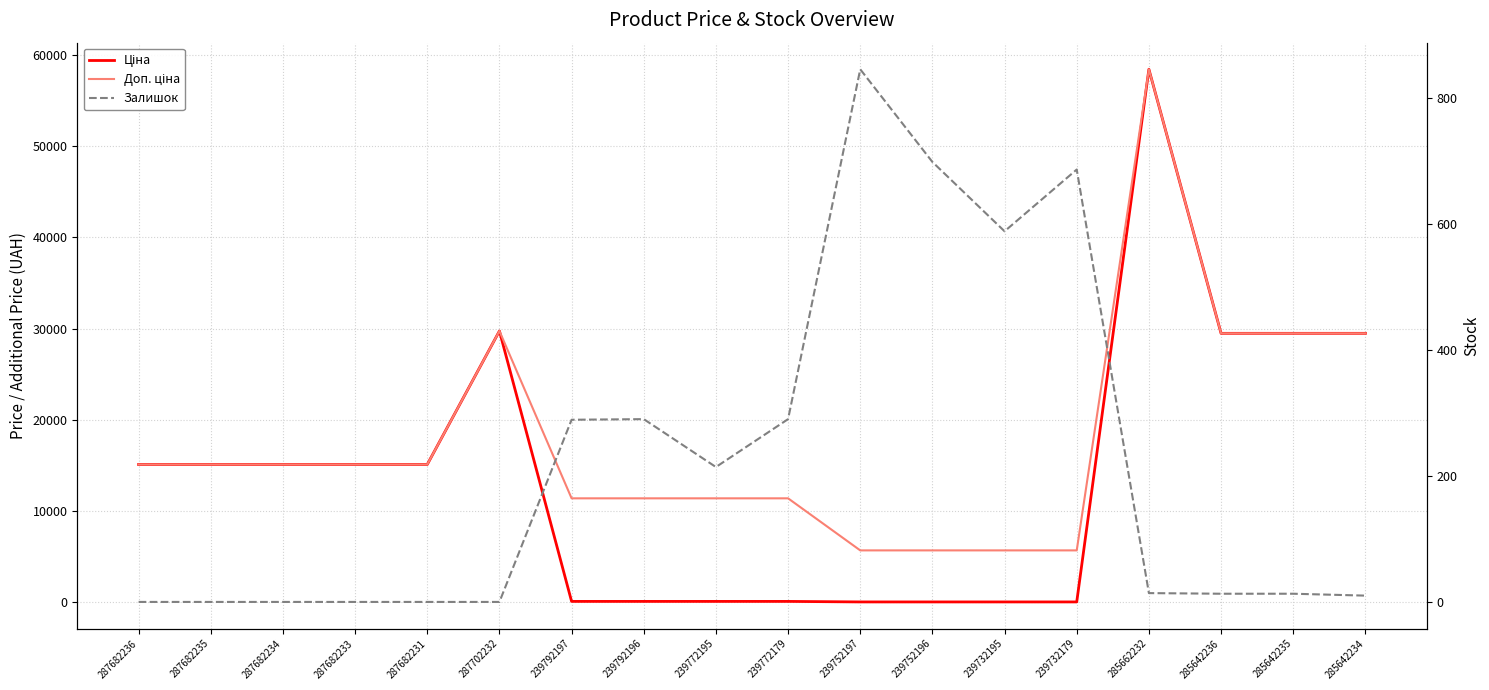

Where is the first local maximum for Залишок?

239792196